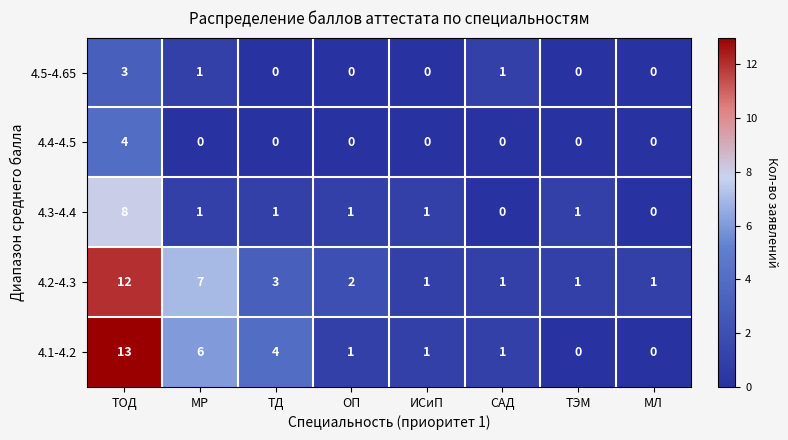

Which label corresponds to the largest value in the chart?

ТОД